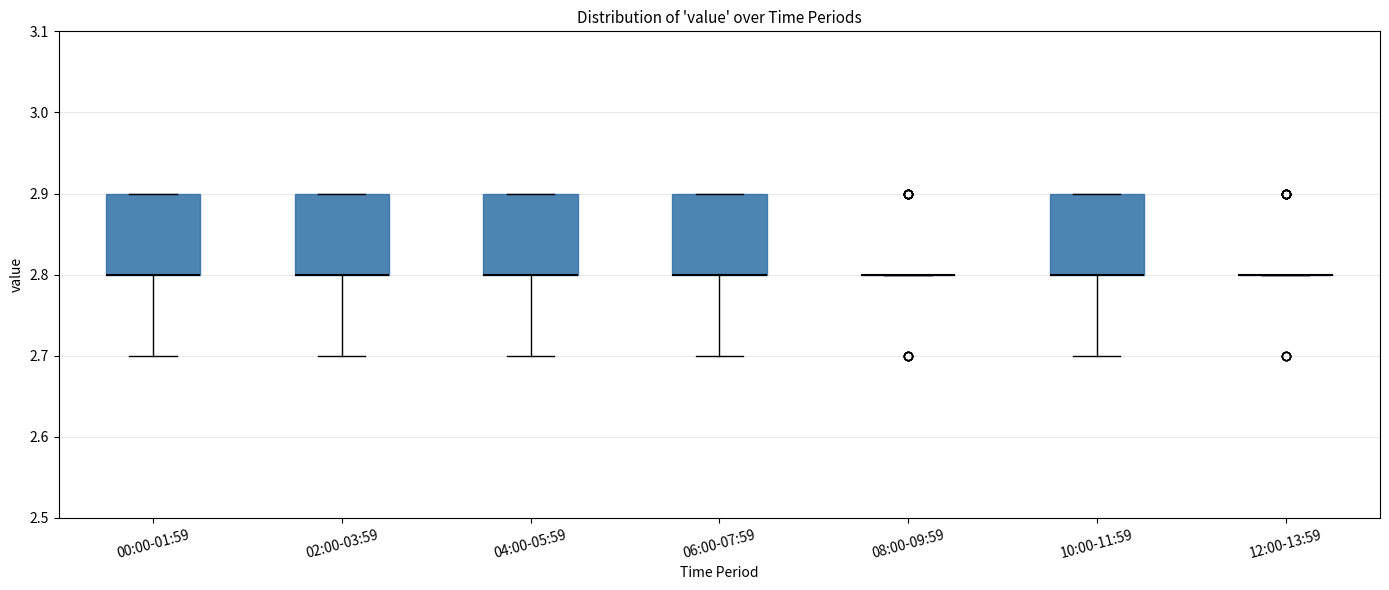

Reading left to right, read every box against the y-axis: the position of its median line, the range the box covers, and the ends of its whiskers. The values are not printed on the chart, so give them approximately, as read against the axis.

00:00-01:59: median 2.8 (drawn on the box's lower edge), box 2.8 to 2.9, whiskers 2.7 to 2.9
02:00-03:59: median 2.8 (drawn on the box's lower edge), box 2.8 to 2.9, whiskers 2.7 to 2.9
04:00-05:59: median 2.8 (drawn on the box's lower edge), box 2.8 to 2.9, whiskers 2.7 to 2.9
06:00-07:59: median 2.8 (drawn on the box's lower edge), box 2.8 to 2.9, whiskers 2.7 to 2.9
08:00-09:59: box collapsed to a line at 2.8, whiskers 2.8 to 2.8
10:00-11:59: median 2.8 (drawn on the box's lower edge), box 2.8 to 2.9, whiskers 2.7 to 2.9
12:00-13:59: box collapsed to a line at 2.8, whiskers 2.8 to 2.8